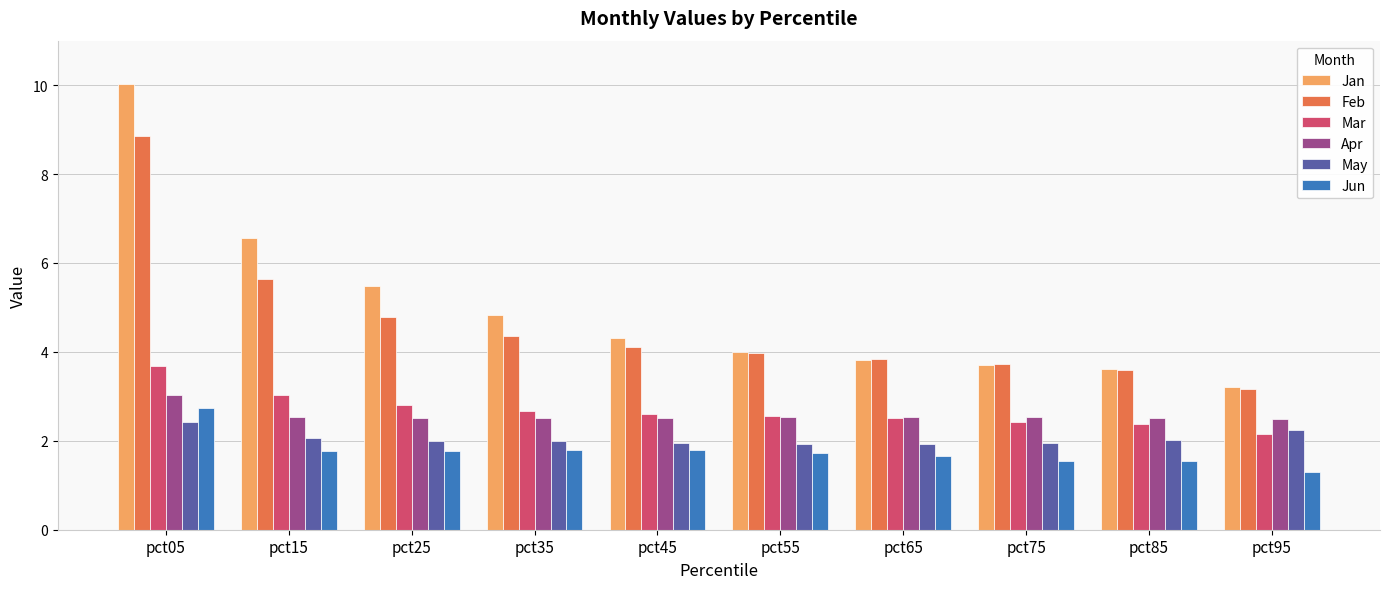

The value of May at pct95 is 4.0. True or false?

False